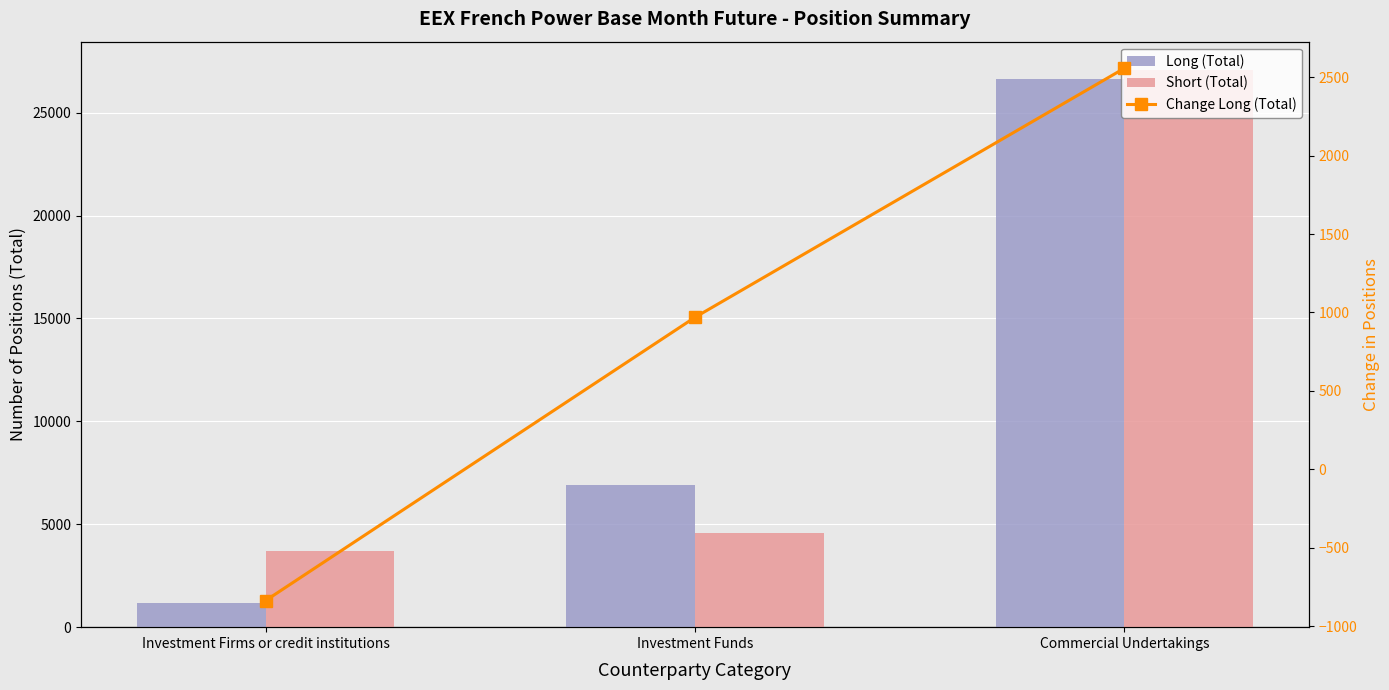

The value of Short (Total) at Investment Funds is 7391.1. True or false?

False